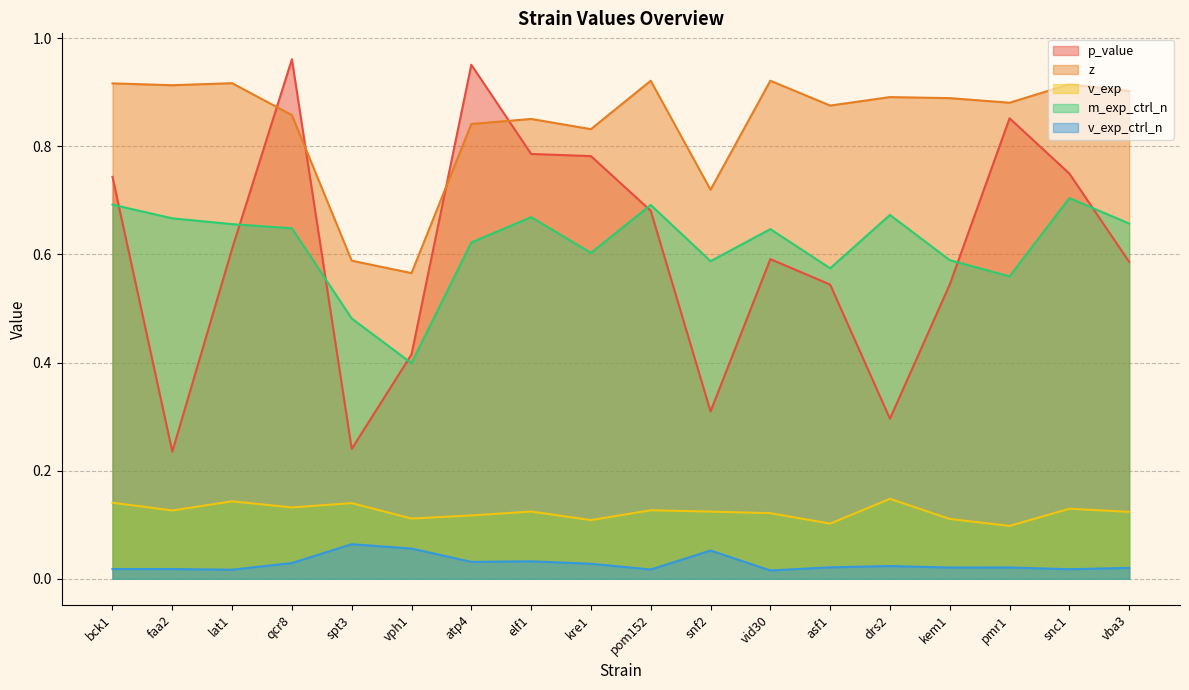

Reading left to right, extract all data points from this chart.

p_value: 0.7	0.2	0.6	1.0	0.2	0.4	1.0	0.8	0.8	0.7	0.3	0.6	0.5	0.3	0.5	0.9	0.7	0.6
z: 0.9	0.9	0.9	0.9	0.6	0.6	0.8	0.9	0.8	0.9	0.7	0.9	0.9	0.9	0.9	0.9	0.9	0.9
v_exp: 0.1	0.1	0.1	0.1	0.1	0.1	0.1	0.1	0.1	0.1	0.1	0.1	0.1	0.1	0.1	0.1	0.1	0.1
m_exp_ctrl_n: 0.7	0.7	0.7	0.6	0.5	0.4	0.6	0.7	0.6	0.7	0.6	0.6	0.6	0.7	0.6	0.6	0.7	0.7
v_exp_ctrl_n: 0.0	0.0	0.0	0.0	0.1	0.1	0.0	0.0	0.0	0.0	0.1	0.0	0.0	0.0	0.0	0.0	0.0	0.0